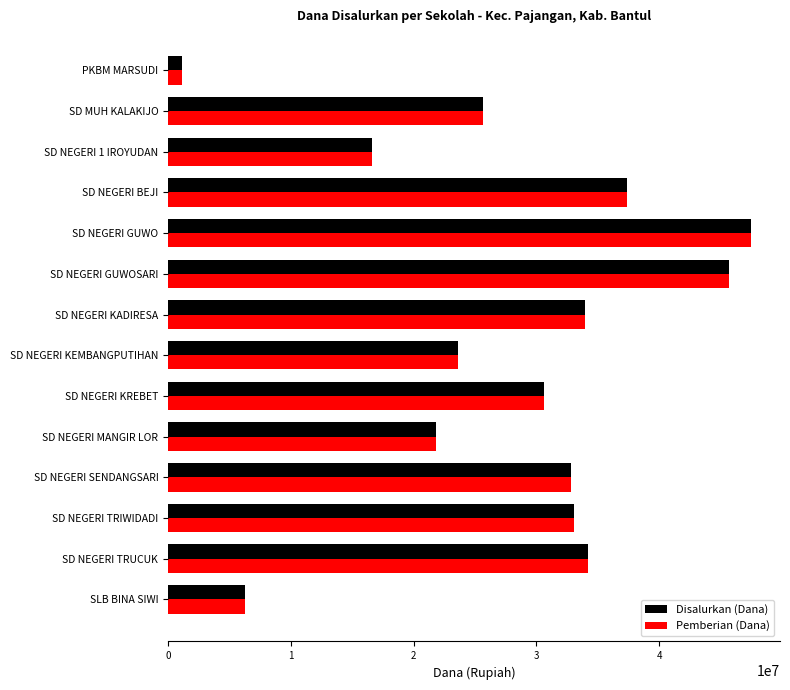

At which category is the sum across all series the highest?

SD NEGERI GUWO